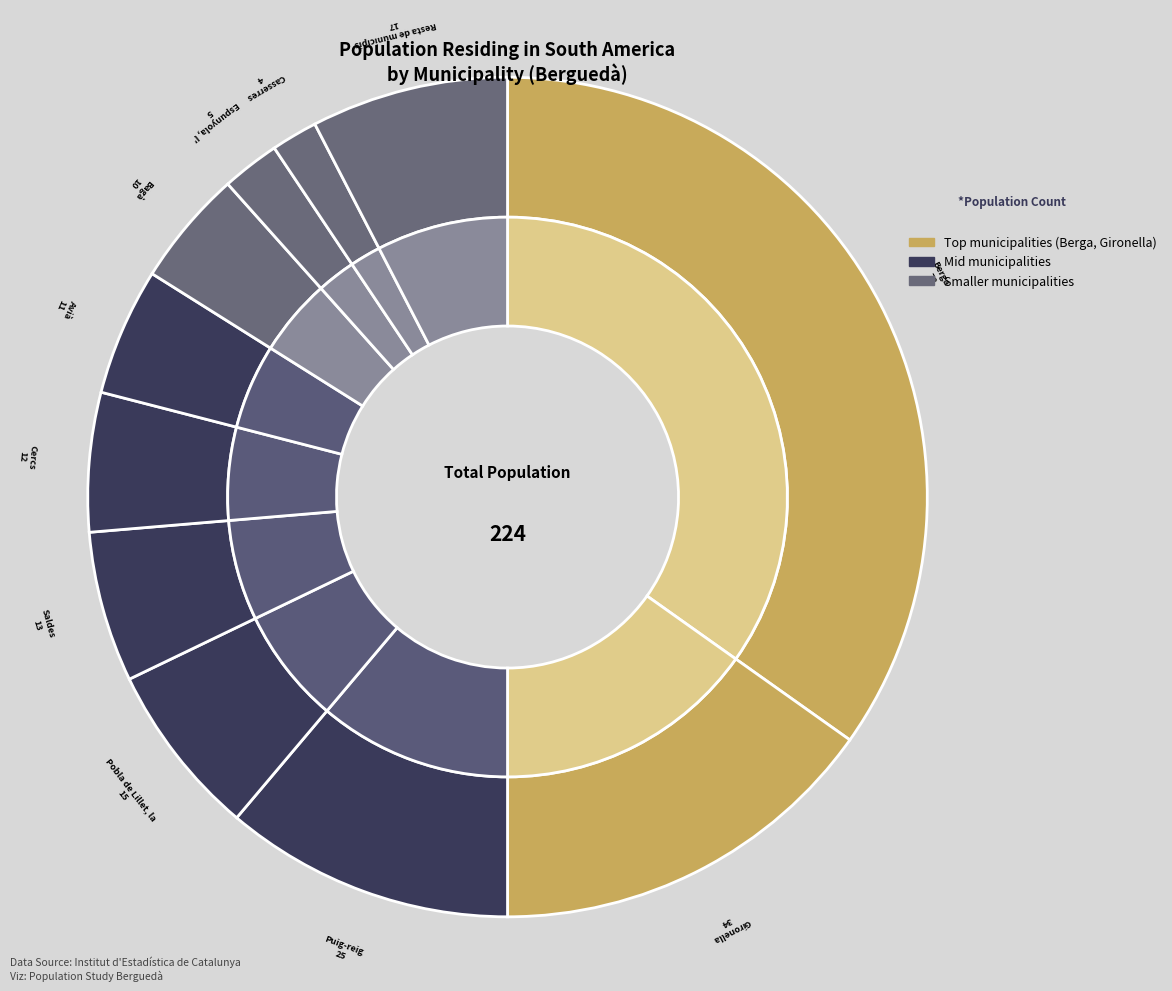

To the nearest percent, what percentage of the pie is Saldes?

6%